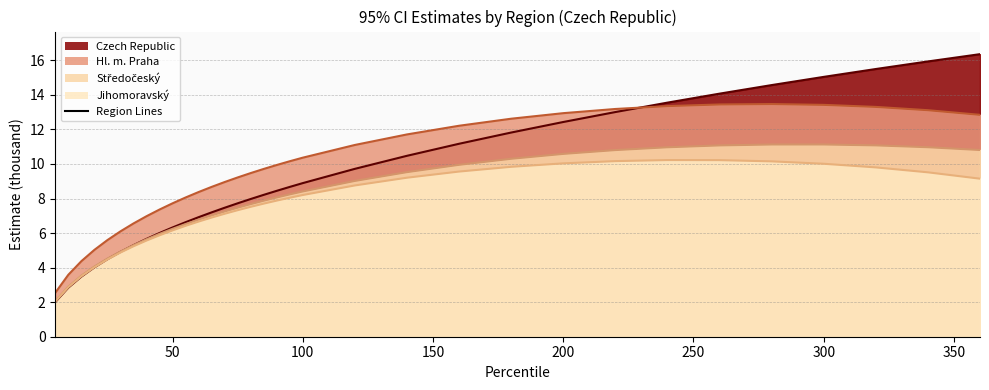

The Jihomoravský (line) series shows 10.7 at 11. True or false?

False